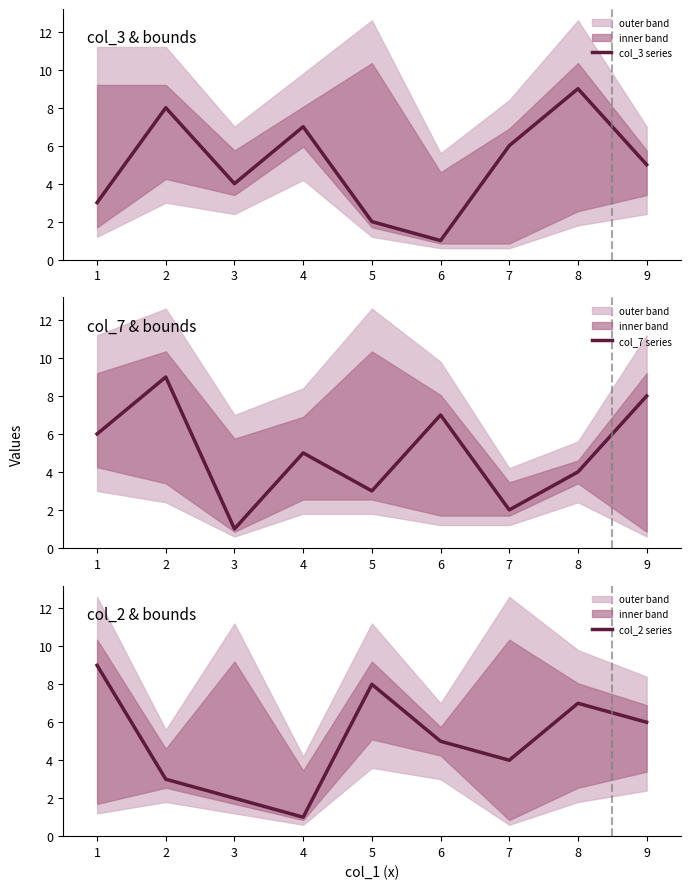

In col_7 series, how many points are higher than both neighbors (excluding endpoints)?

3